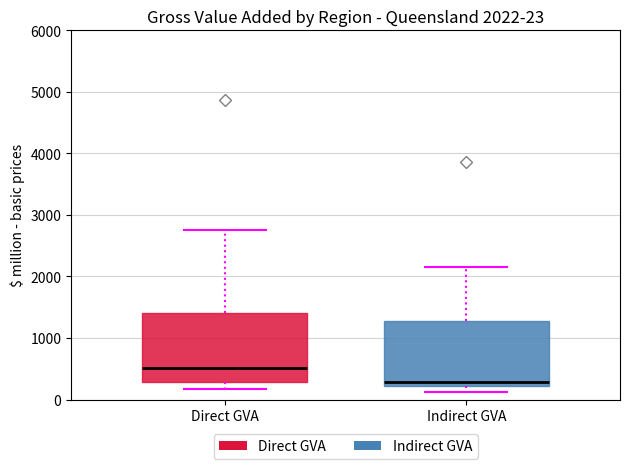

Which box's median line is the highest?

Direct GVA